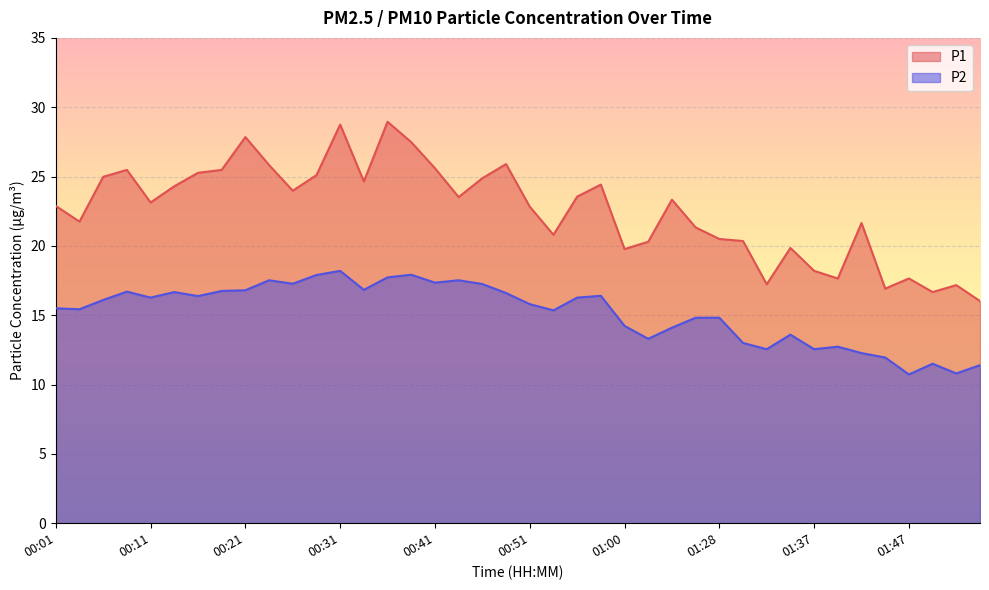

True or false: P1 and P2 cross at least once.

False